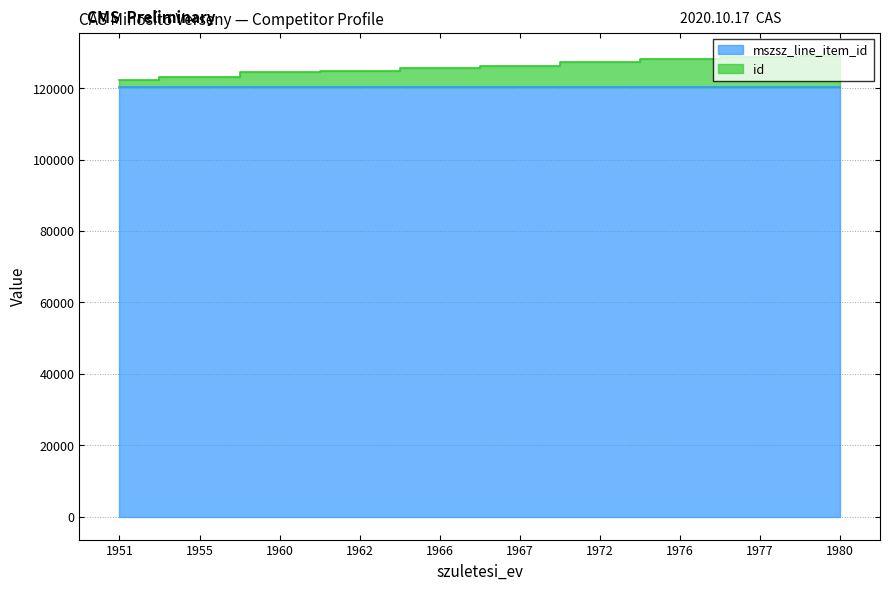

What are all the series names shown in the legend?

mszsz_line_item_id, id